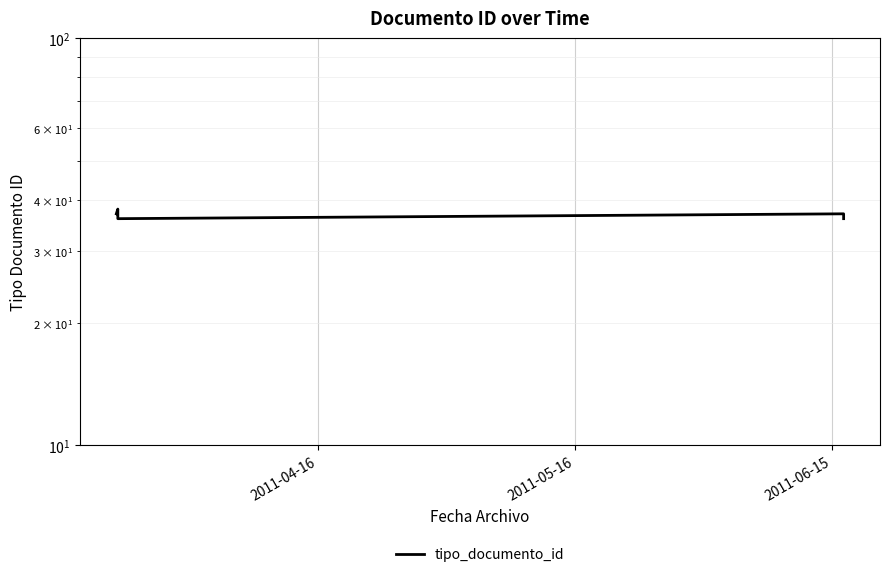

What position from the left is 2011-05-16?

2